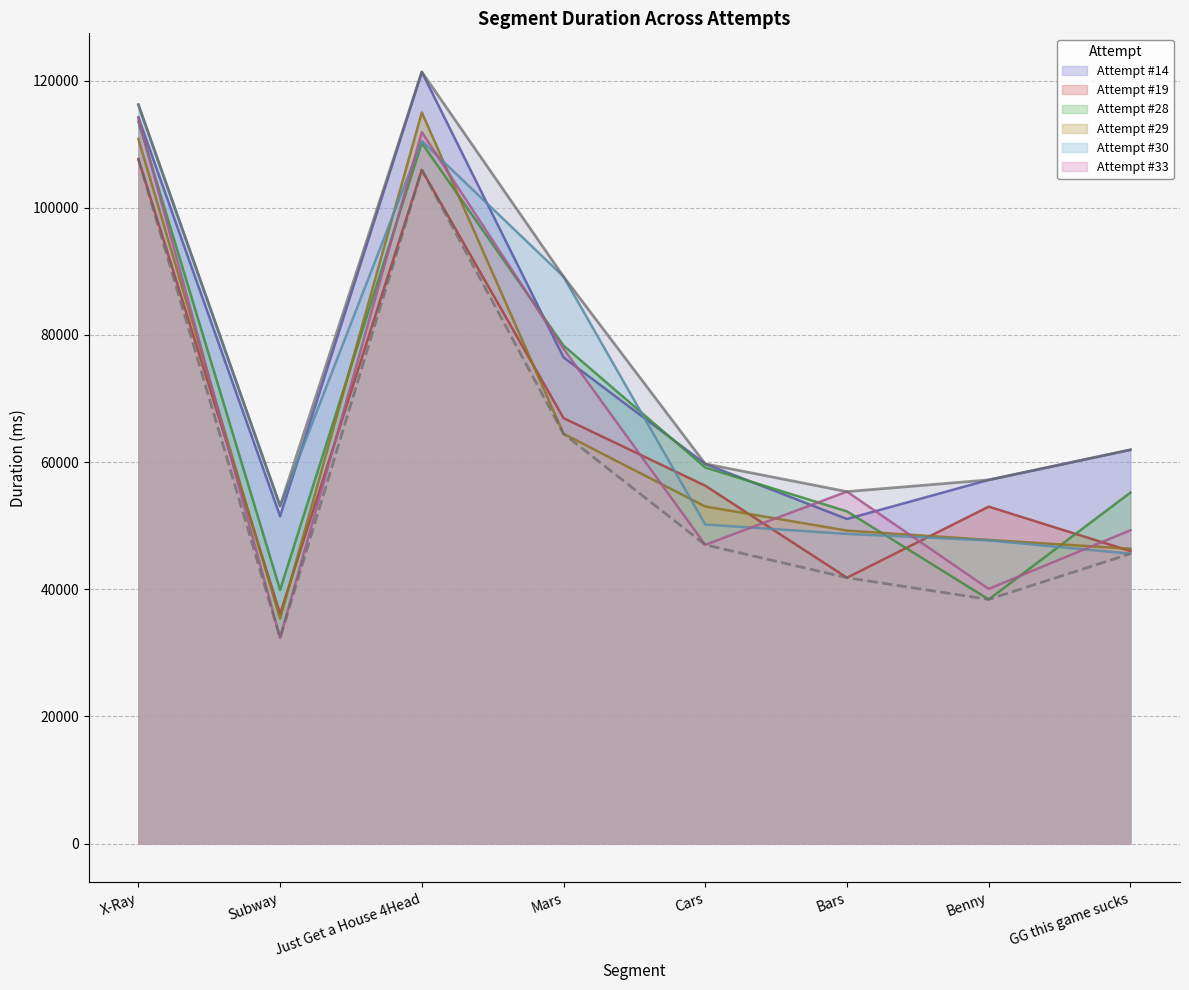

After their last crossing, which series has the higher values: Attempt #33 or Attempt #14?

Attempt #14